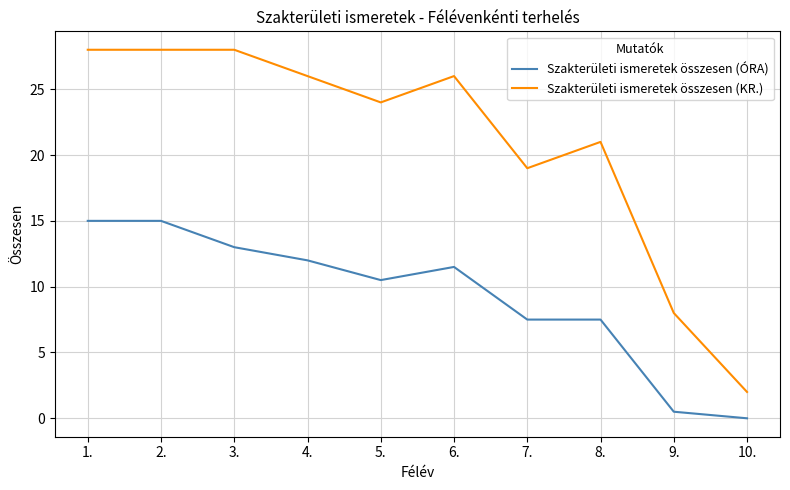

What is the difference between the maximum and second lowest values in the Szakterületi ismeretek összesen (ÓRA) series?

14.5